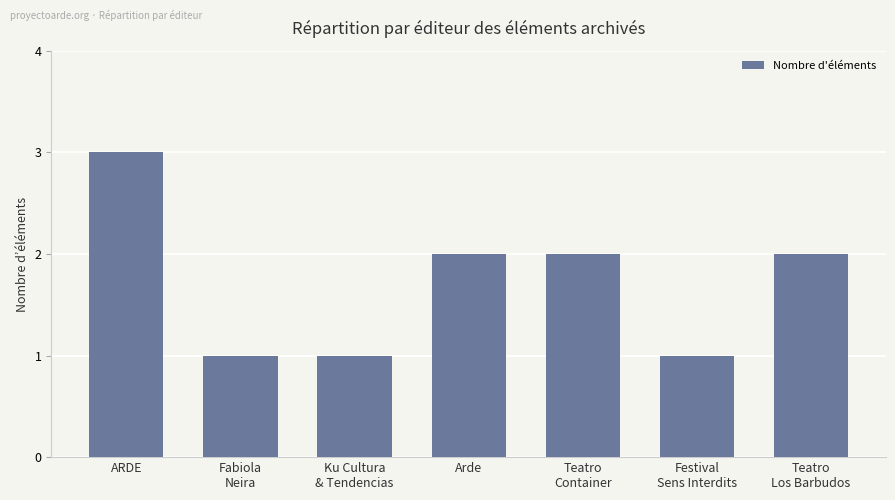

Reading right to left, list all the values displayed in this chart.

Teatro
Los Barbudos=2	Festival
Sens Interdits=1	Teatro
Container=2	Arde=2	Ku Cultura
& Tendencias=1	Fabiola
Neira=1	ARDE=3